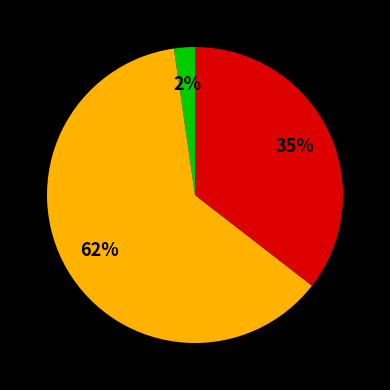

Is there a majority slice in this chart?

Yes